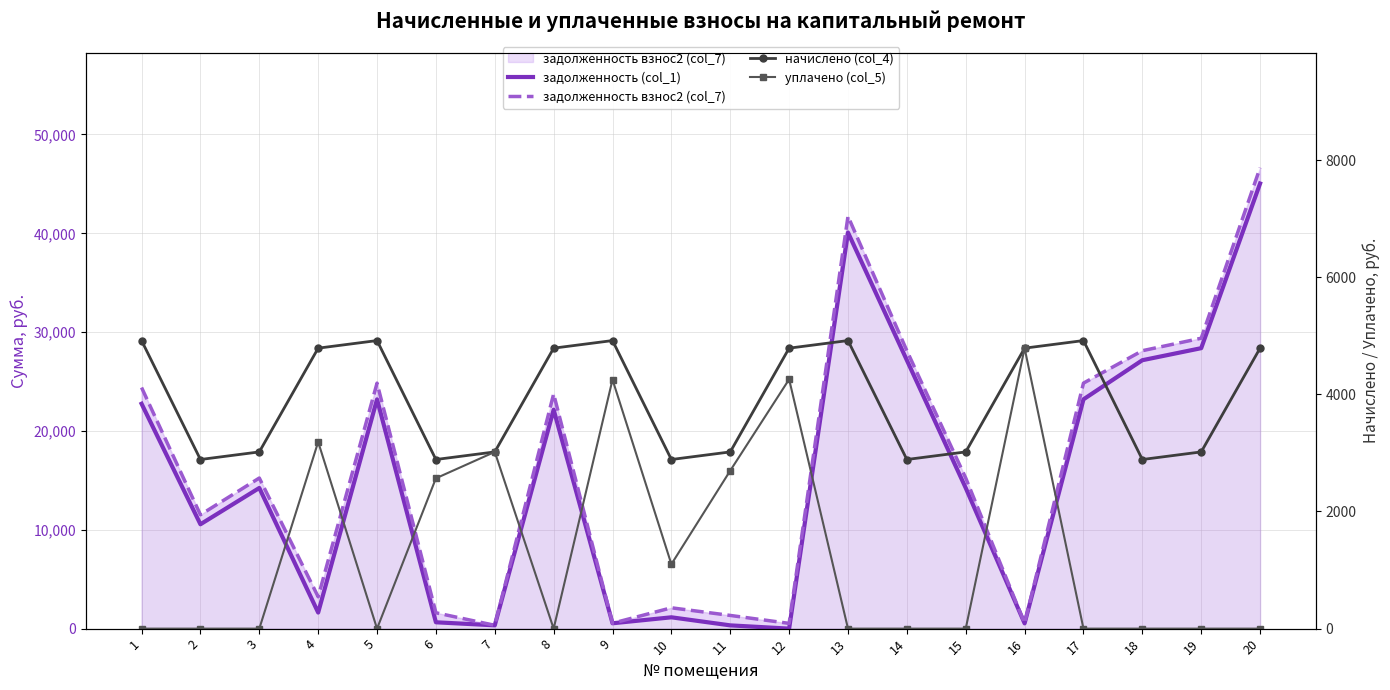

Rank the series by their maximum value, from lowest to highest.

уплачено (col_5), начислено (col_4), задолженность (col_1), задолженность взнос2 (col_7)